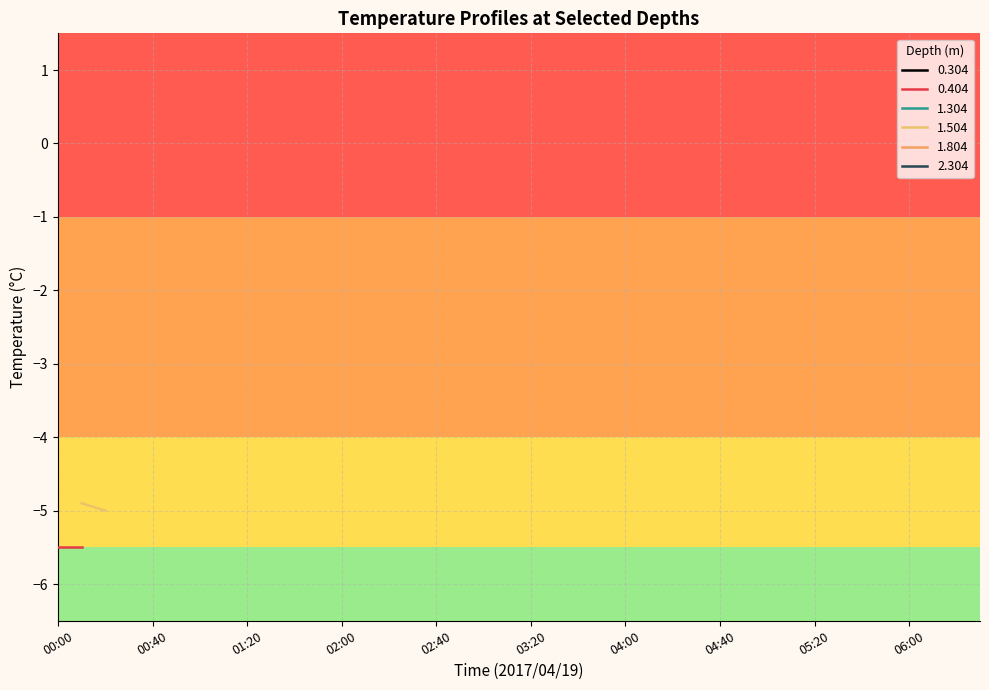

Read the 1.504 value at 01:00.

-5.0